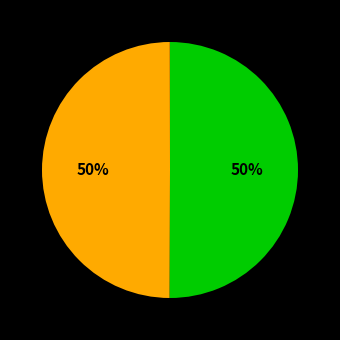

To the nearest percent, what is the difference between the largest and smallest slice percentages?

50%